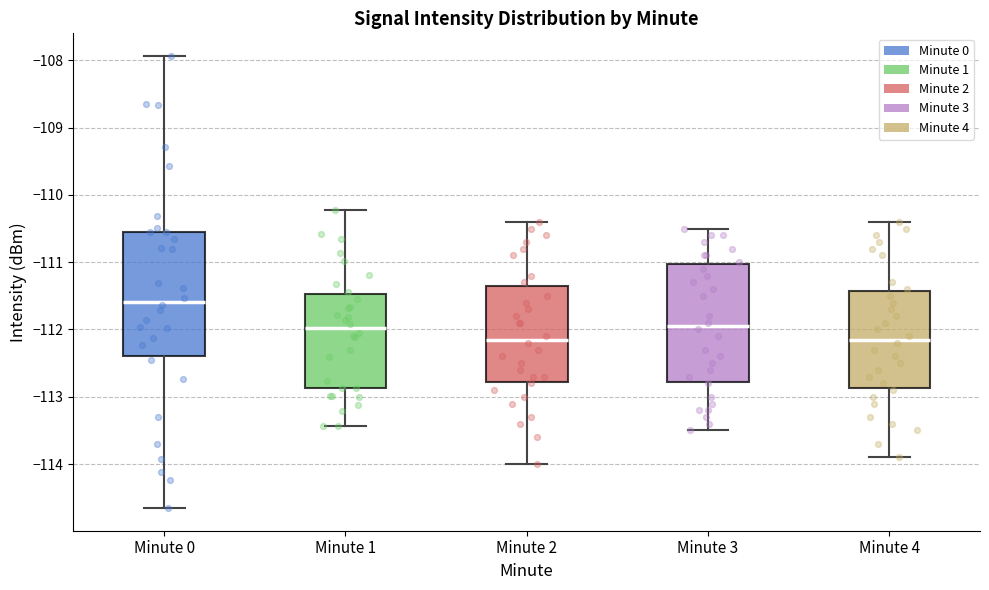

Reading left to right, read every box against the y-axis: the position of its median line, the range the box covers, and the ends of its whiskers. The values are not printed on the chart, so give them approximately, as read against the axis.

Minute 0: median -111.6, box -112.4 to -110.6, whiskers -114.7 to -107.9
Minute 1: median -112.0, box -112.9 to -111.5, whiskers -113.4 to -110.2
Minute 2: median -112.1, box -112.8 to -111.3, whiskers -114.0 to -110.4
Minute 3: median -111.9, box -112.8 to -111.0, whiskers -113.5 to -110.5
Minute 4: median -112.1, box -112.9 to -111.4, whiskers -113.9 to -110.4